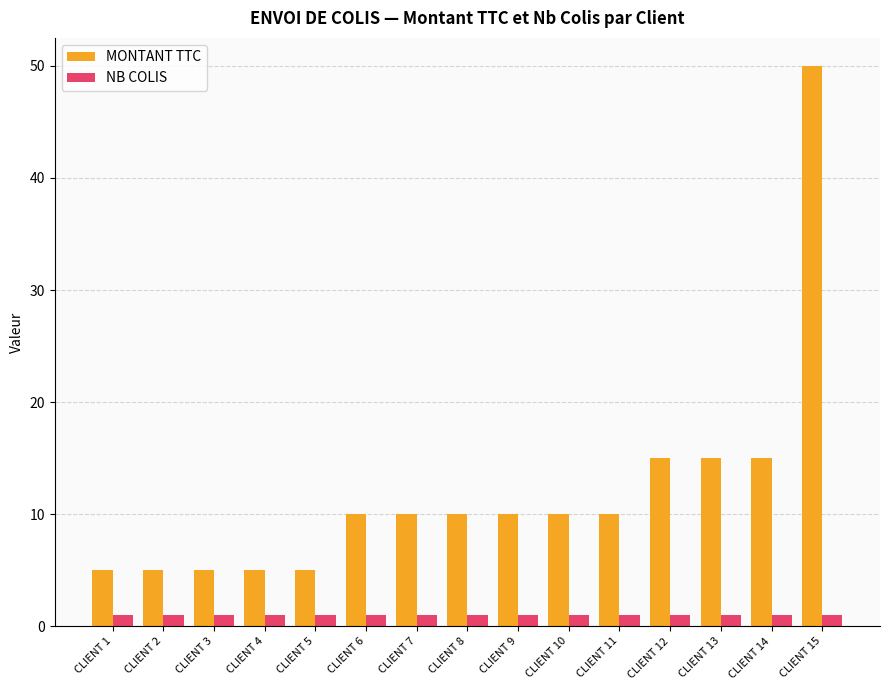

At how many categories does at least one series exceed 9?

10